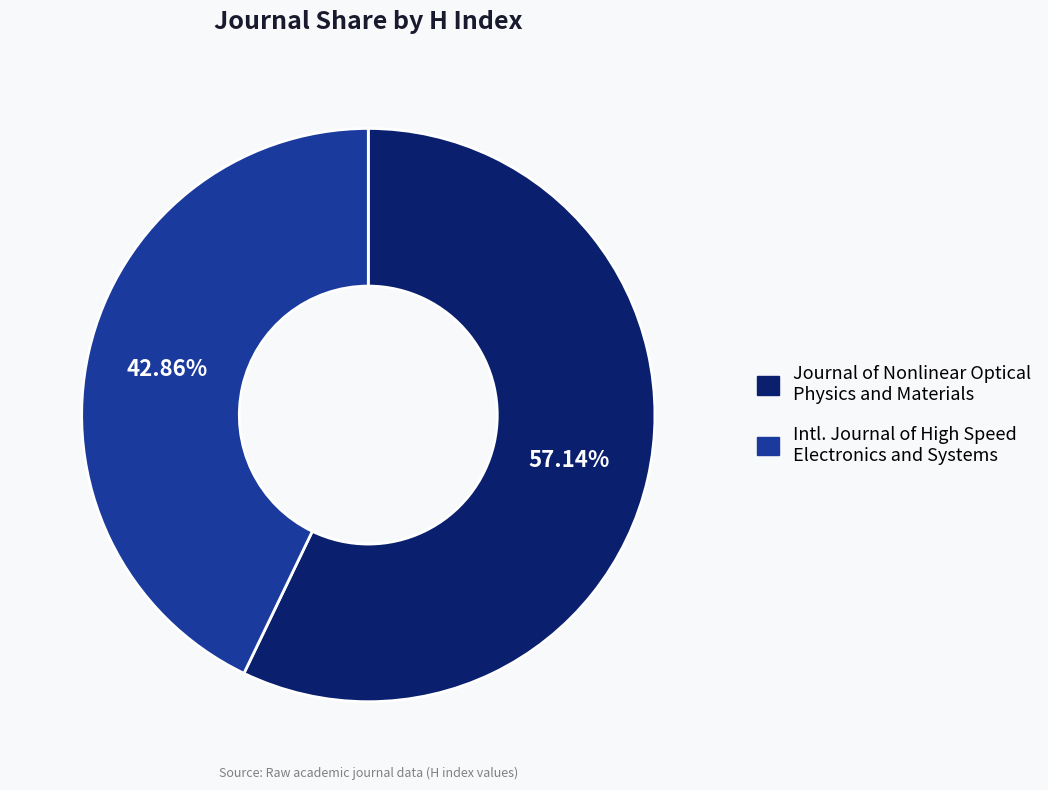

What is the ratio of the value at Journal of Nonlinear Optical Physics and Materials to the value at Intl. Journal of High Speed Electronics and Systems?

1.3